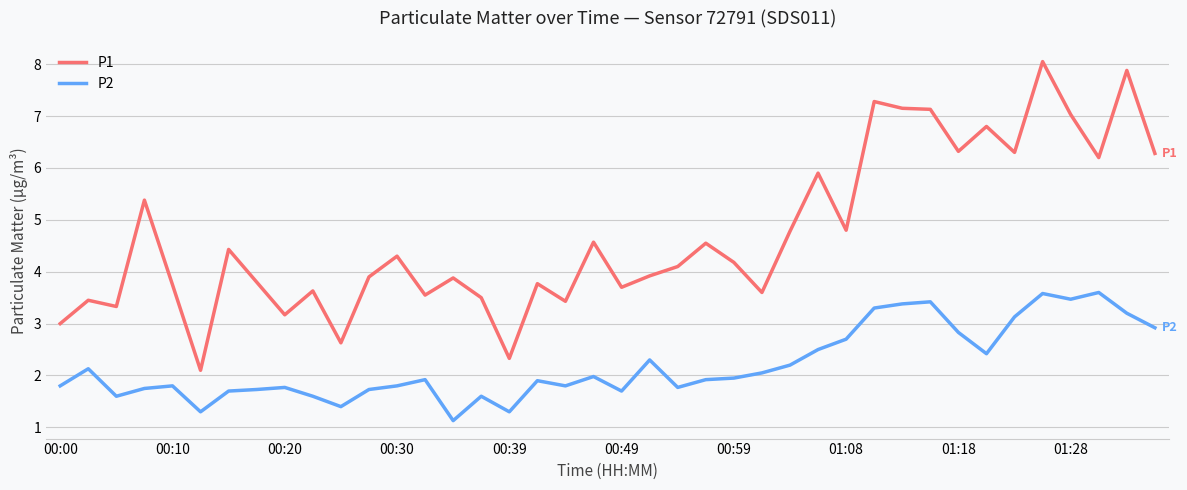

Which series has the largest range (max minus min)?

P1